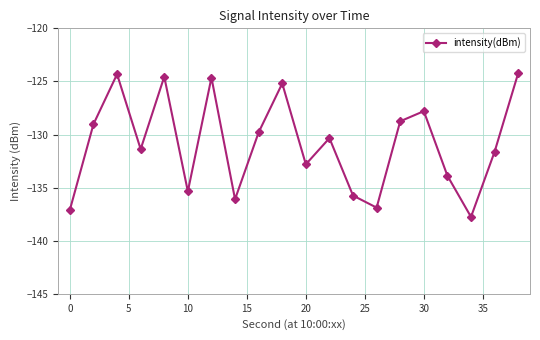

What is the maximum value shown in the chart?

-124.2